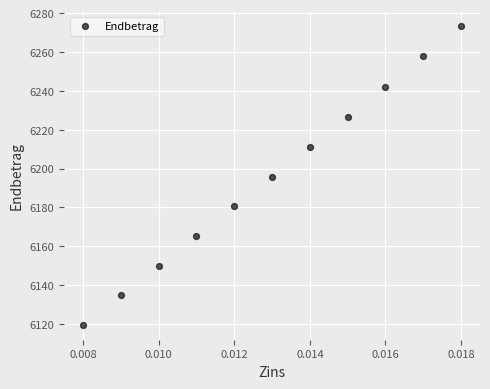

What is the range of Y values (max minus min)?

153.8